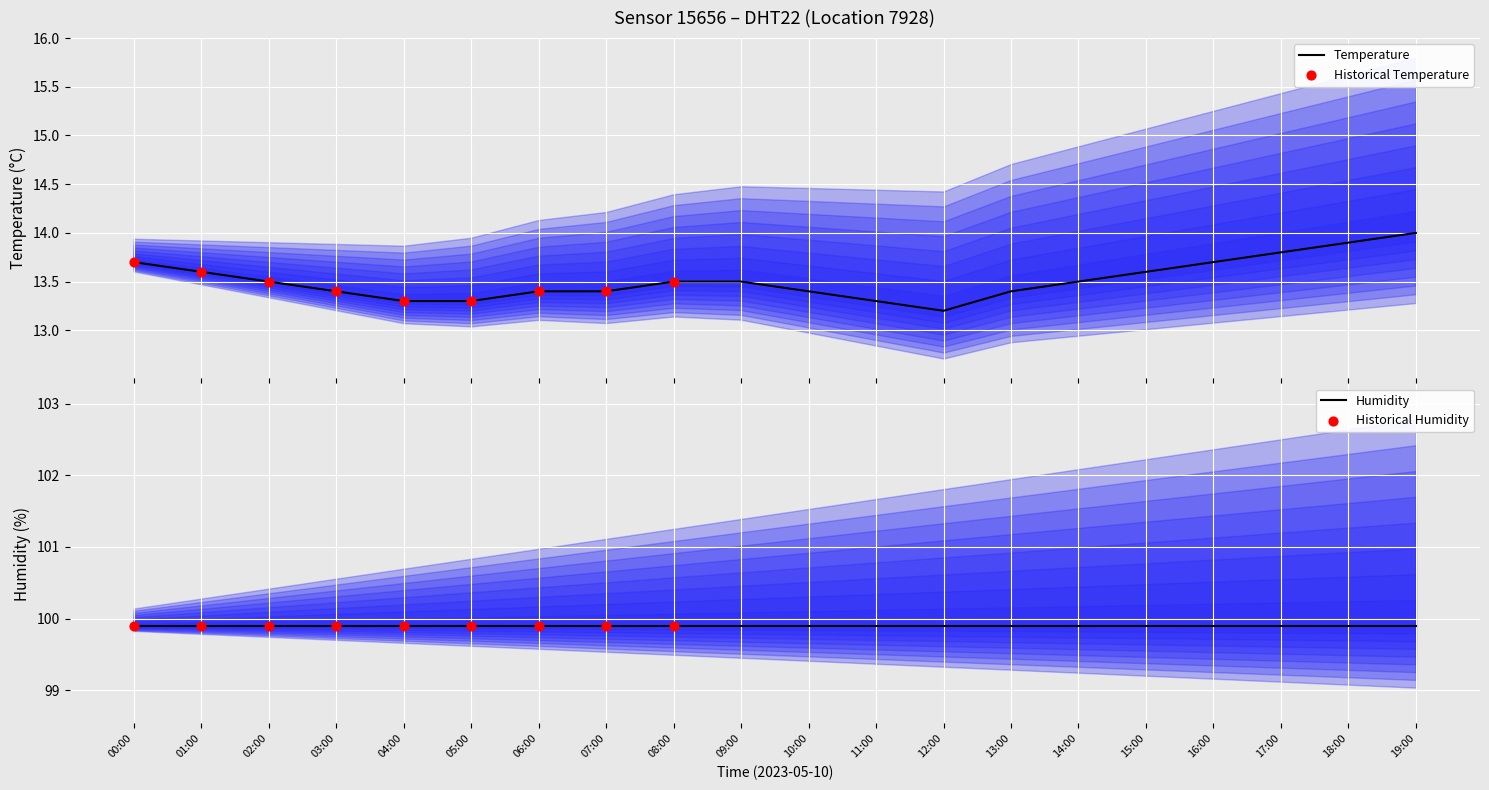

What is the minimum value for Temperature?

13.2